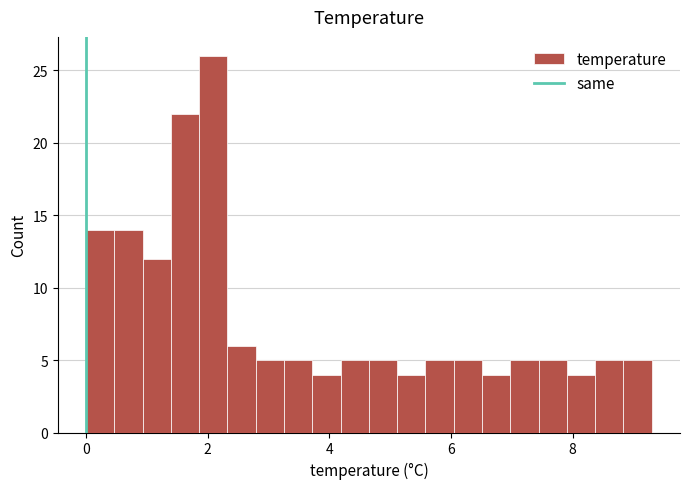

Around what value on the x-axis is the tallest bar? Give the approximate position of its centre, as read against the axis.

2.0